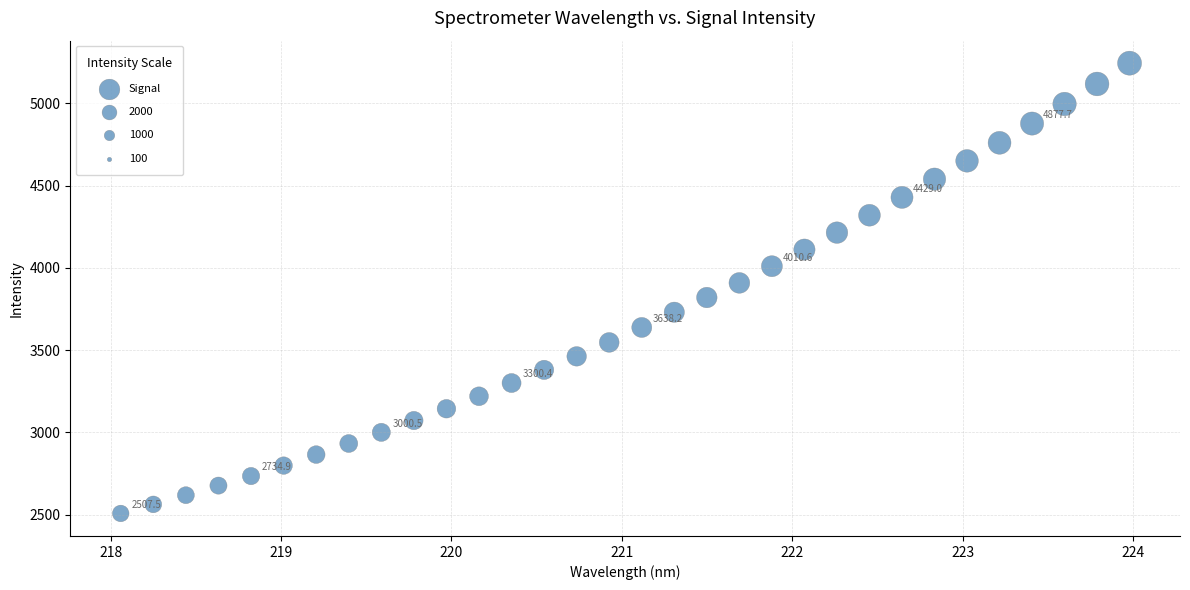

What is the range of Y values (max minus min)?

2737.2